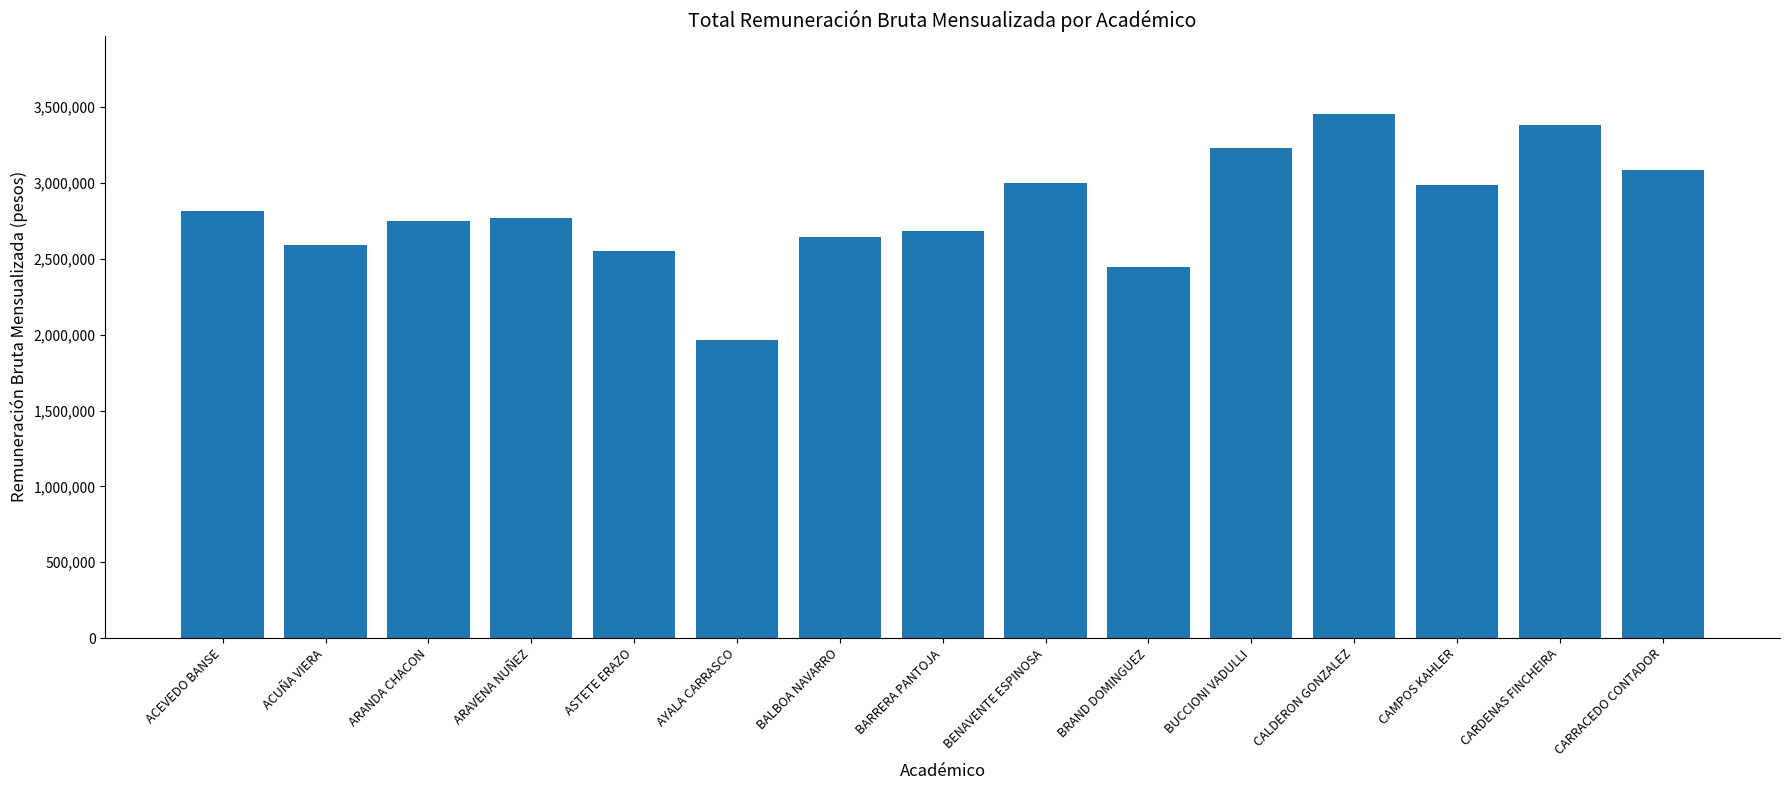

Between BUCCIONI VADULLI and ACEVEDO BANSE, which is larger?

BUCCIONI VADULLI